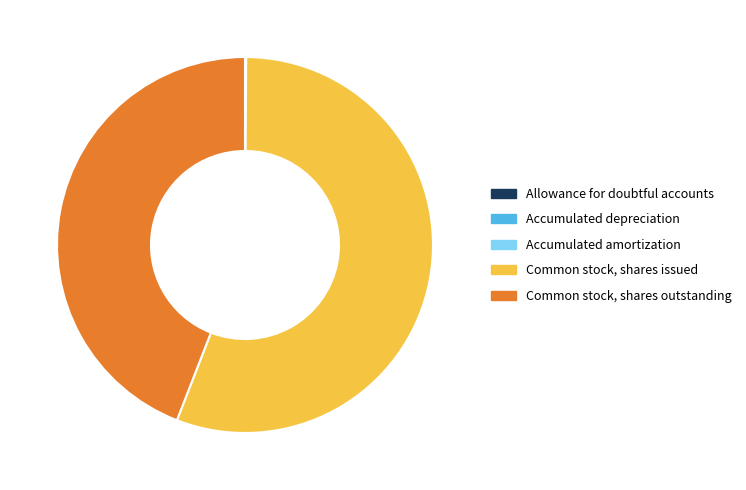

True or false: Common stock, shares outstanding accounts for 33% of the total.

False